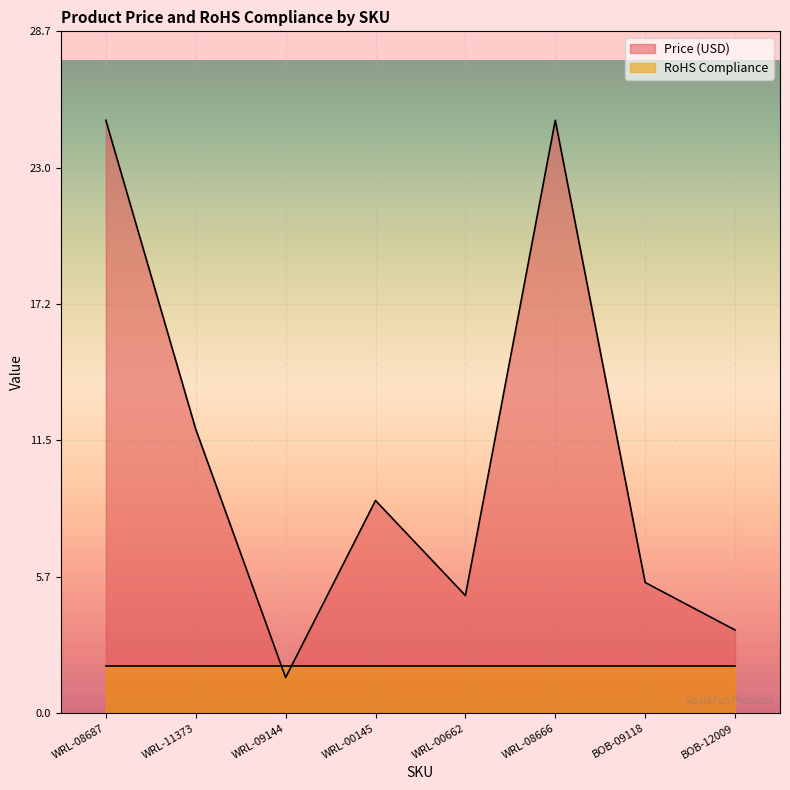

How many data points are less than 8?

4